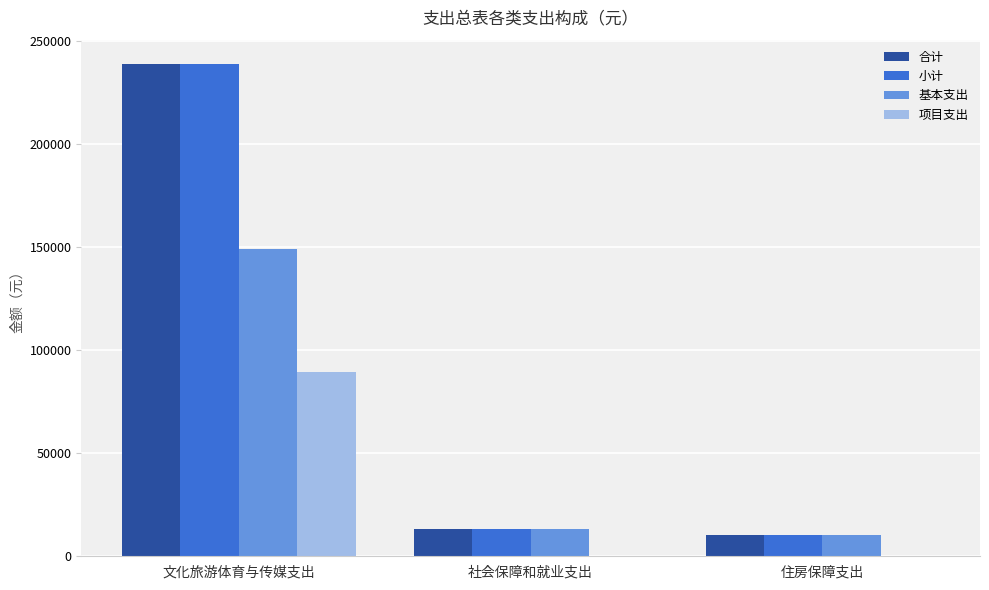

How many data points in 合计 are above 13004?

2